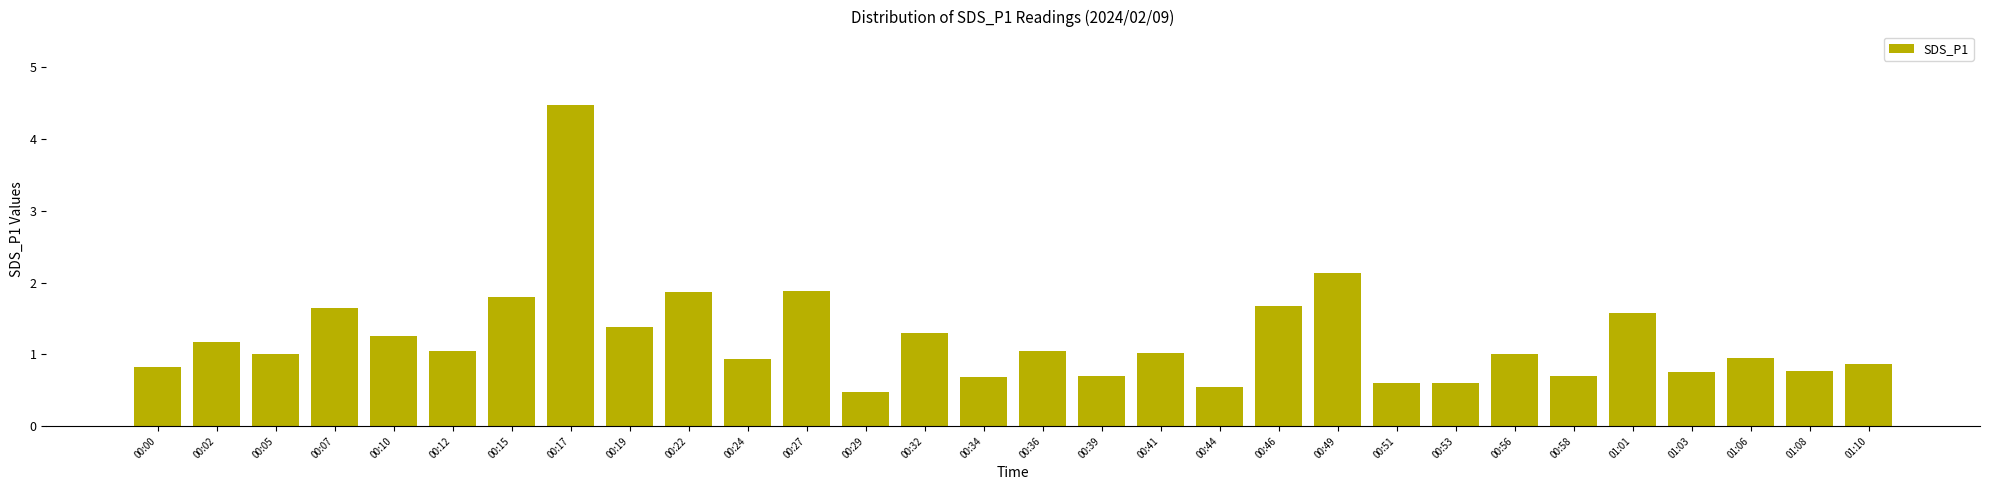

Read the value at 00:36.

1.1